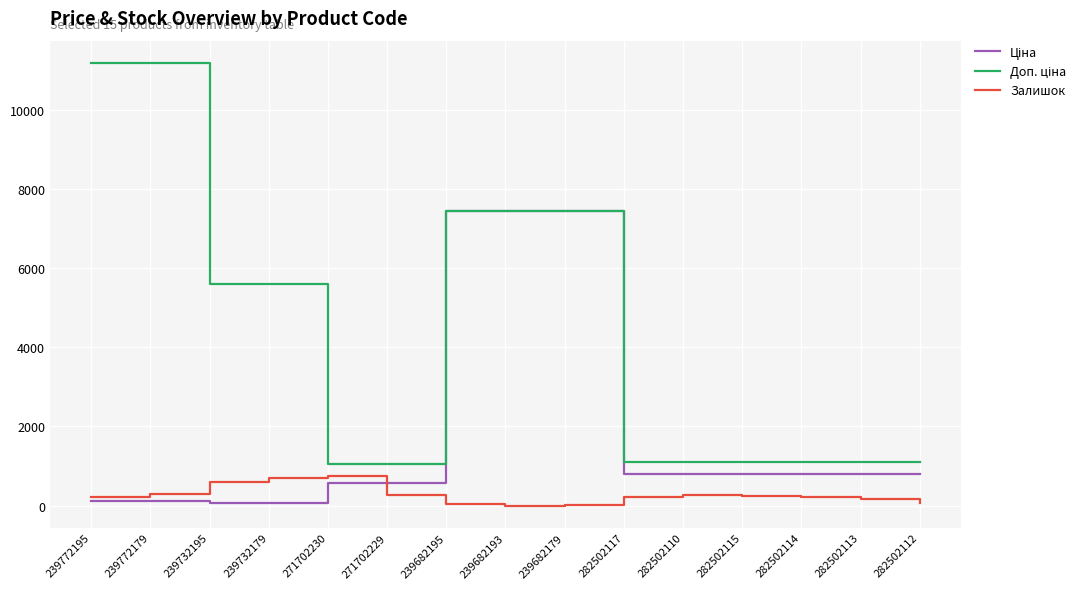

What is the greatest value displayed?

11182.0